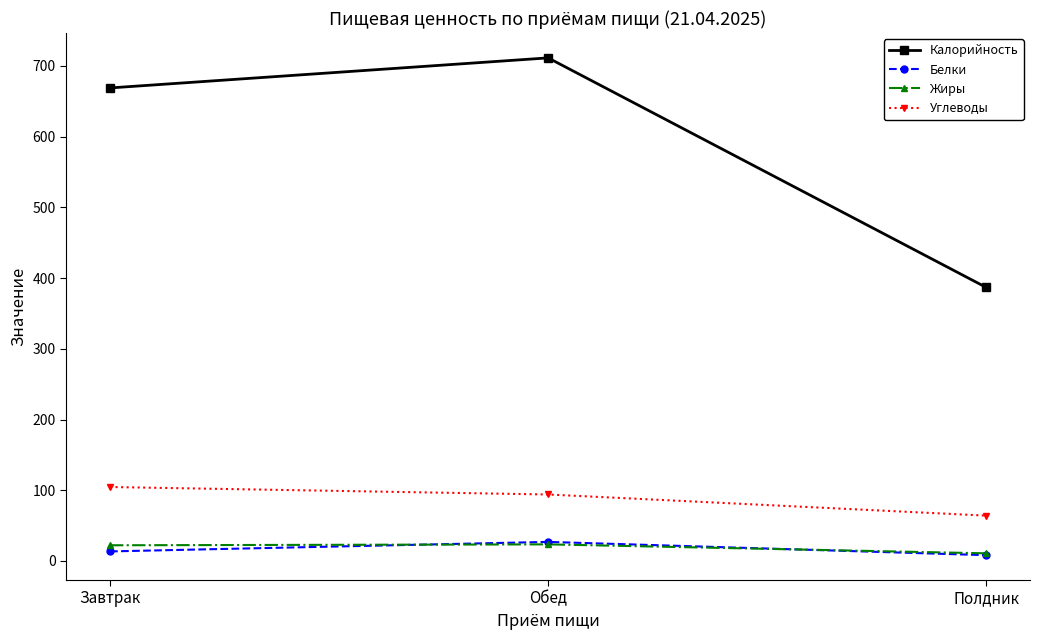

Which category has the highest value across all series?

Обед